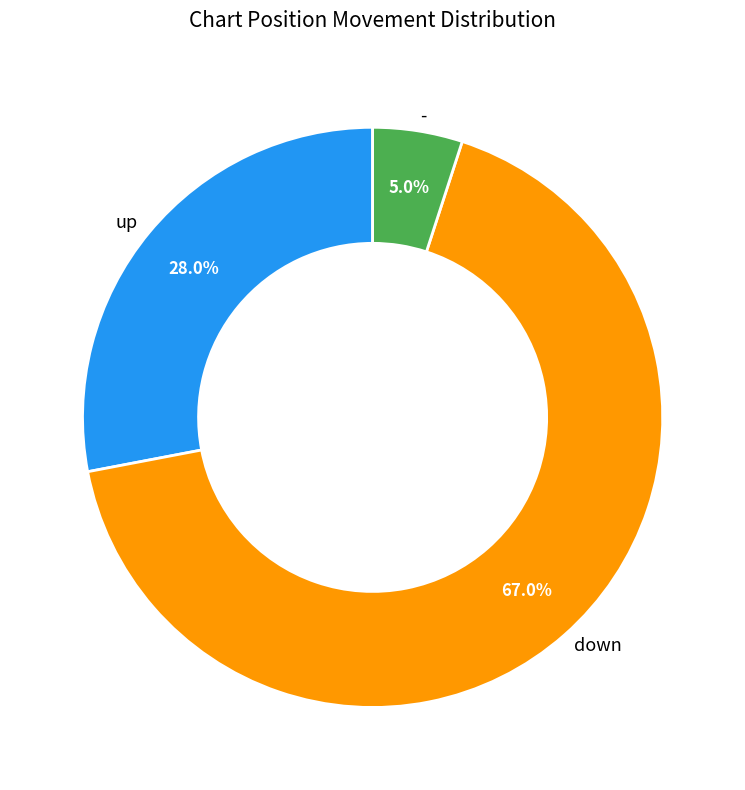

Approximately how many times larger is the value at down compared to up?

2.4